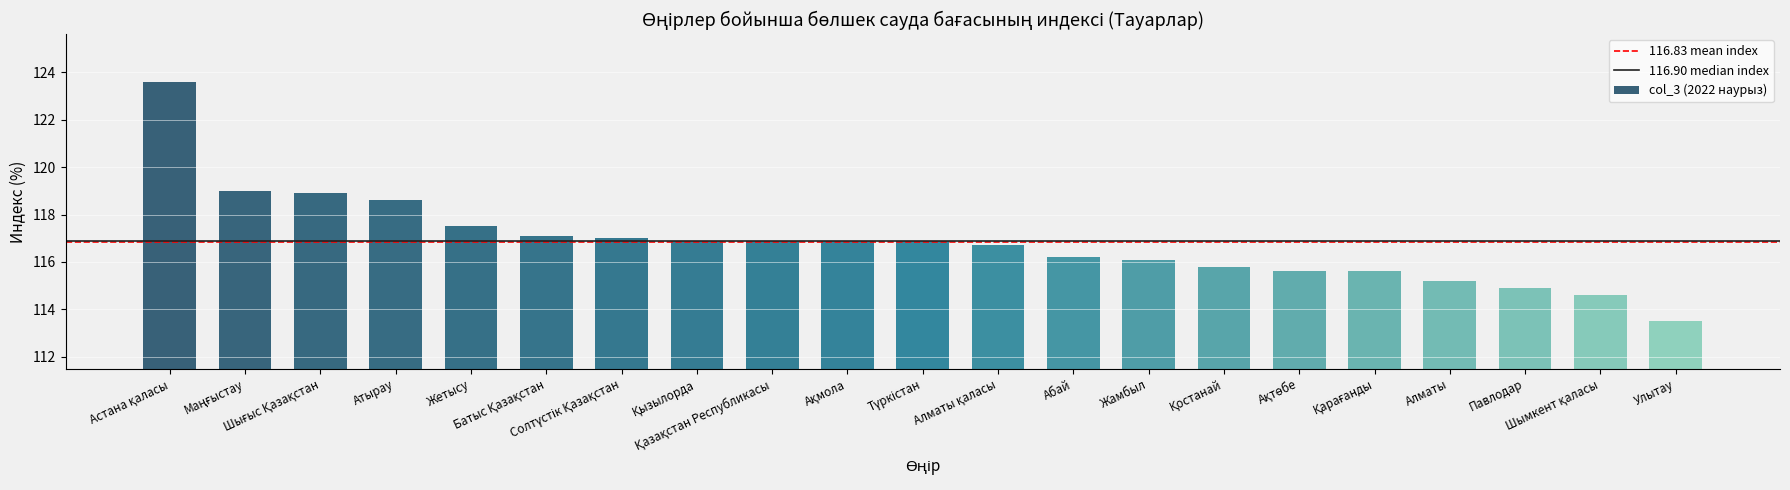

What is the value of the 20th bar from the left?

114.6